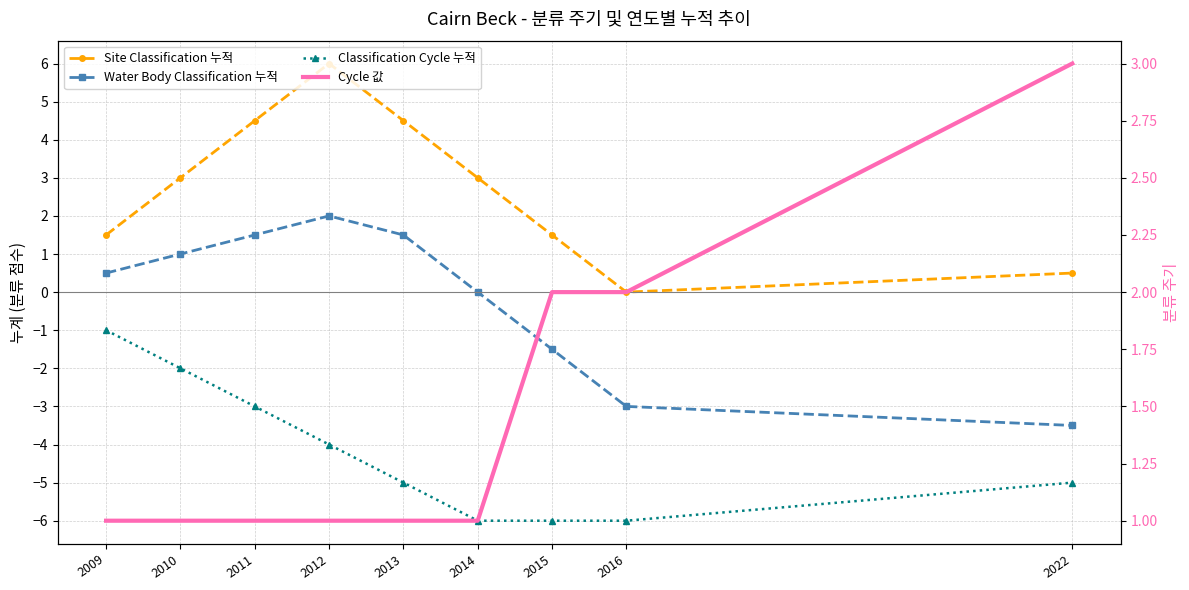

Reading right to left, transcribe all the data shown in this chart.

Site Classification 누적: 2022=0.5	2016=0.0	2015=1.5	2014=3.0	2013=4.5	2012=6.0	2011=4.5	2010=3.0	2009=1.5
Water Body Classification 누적: 2022=-3.5	2016=-3.0	2015=-1.5	2014=0.0	2013=1.5	2012=2.0	2011=1.5	2010=1.0	2009=0.5
Classification Cycle 누적: 2022=-5.0	2016=-6.0	2015=-6.0	2014=-6.0	2013=-5.0	2012=-4.0	2011=-3.0	2010=-2.0	2009=-1.0
Cycle 값: 2022=3.0	2016=2.0	2015=2.0	2014=1.0	2013=1.0	2012=1.0	2011=1.0	2010=1.0	2009=1.0